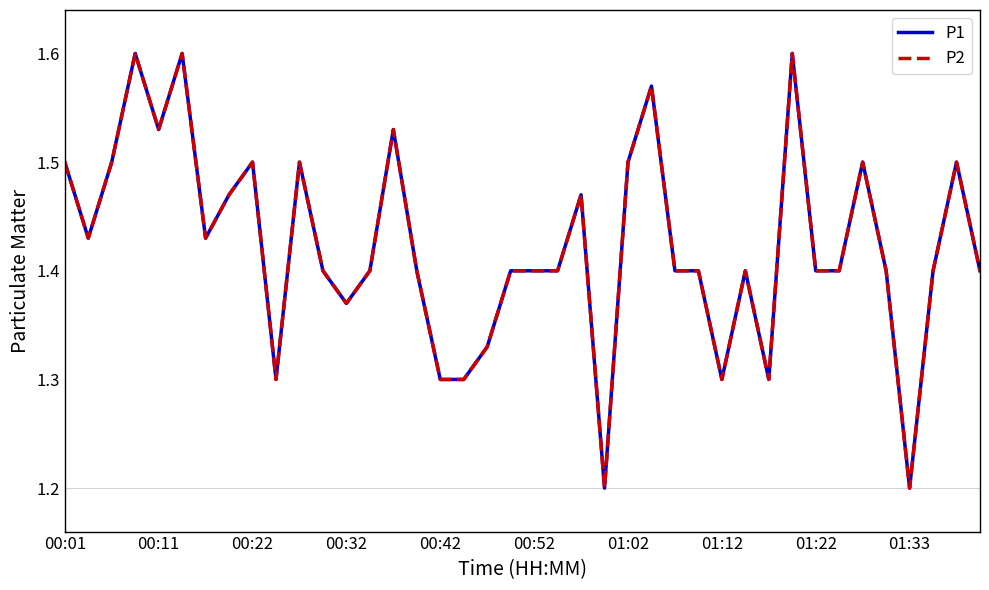

True or false: P1 and P2 cross at least once.

False